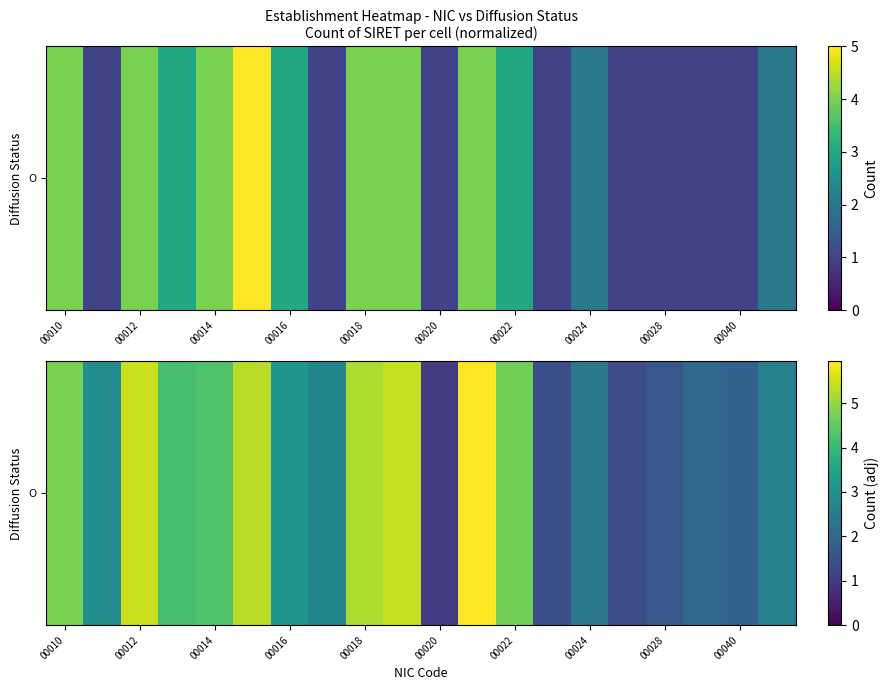

Is it true that the value at 00016 is 6.0?

False